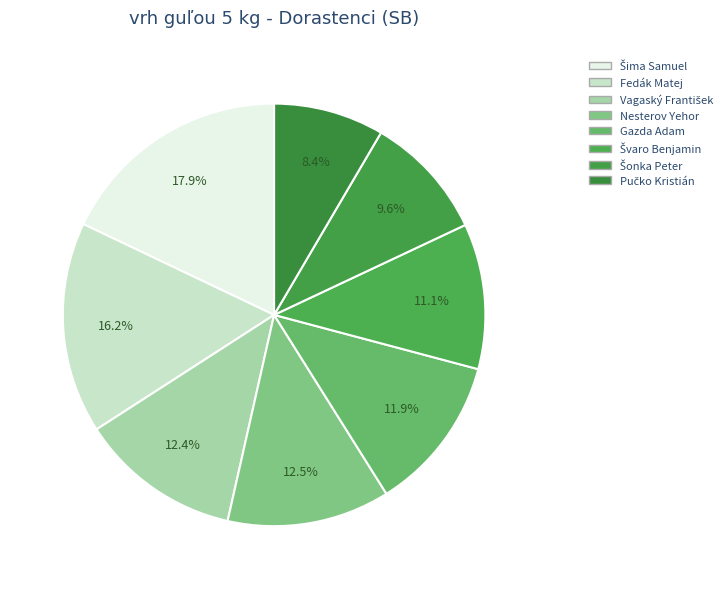

Rank the categories by value from highest to lowest.

Šima Samuel, Fedák Matej, Nesterov Yehor, Vagaský František, Gazda Adam, Švaro Benjamin, Šonka Peter, Pučko Kristián